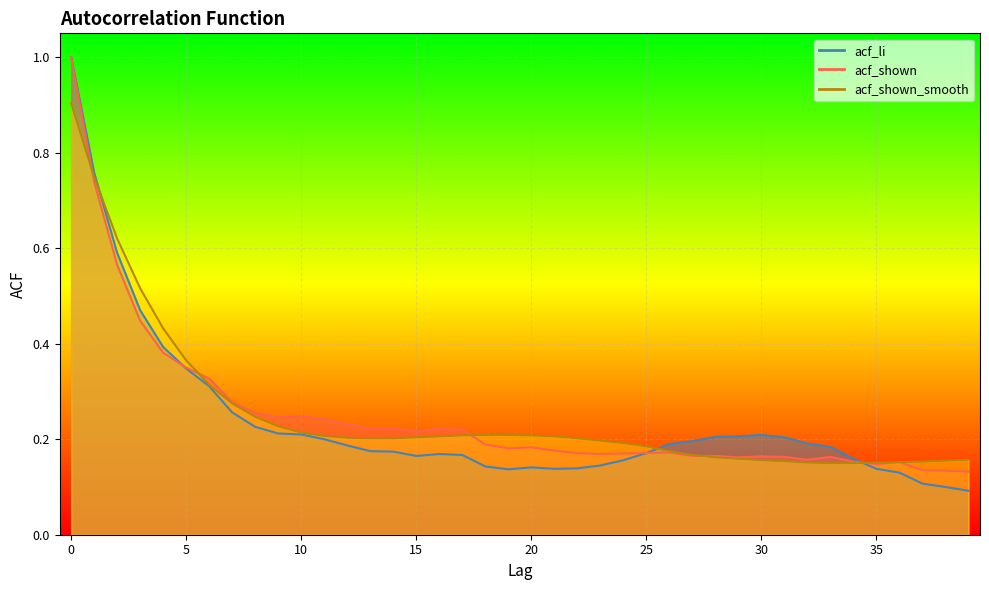

What is the value of the acf_shown point at the 18th from the left?

0.2